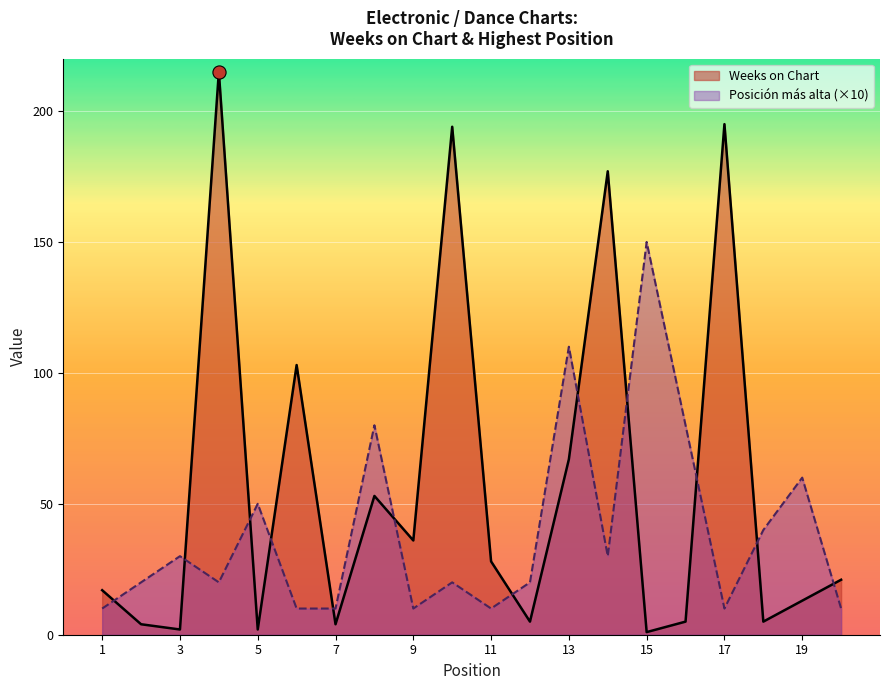

What are all the series names shown in the legend?

Weeks on Chart, Posición más alta (×10)